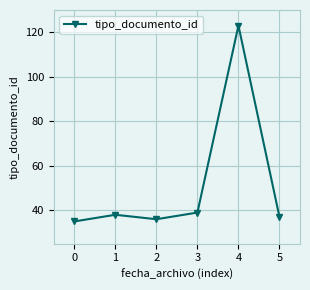

True or false: there are more than 0 points higher than both neighbors.

True